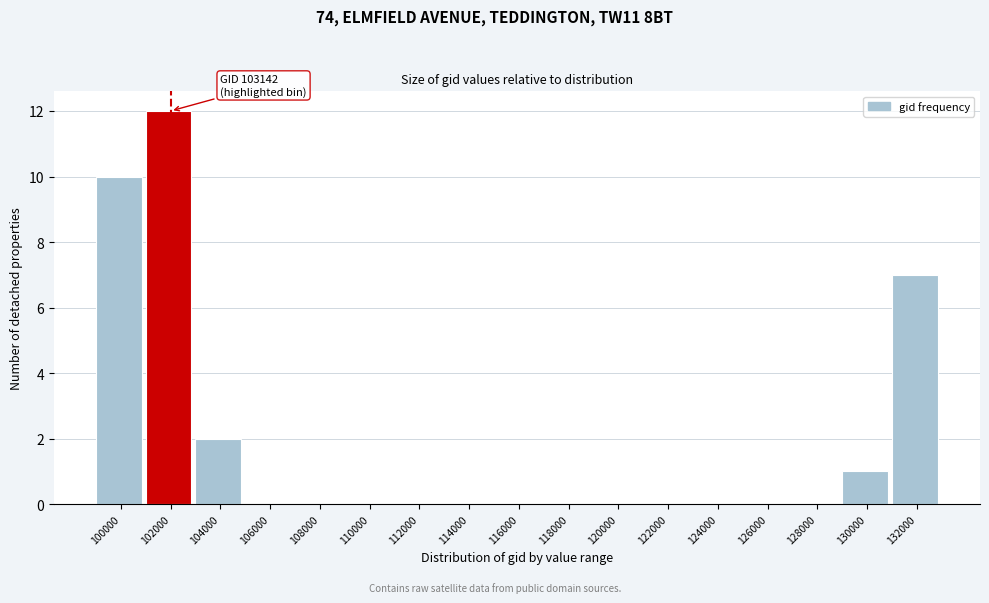

Reading left to right, list all the values displayed in this chart.

100000=10	102000=12	104000=2	106000=0	108000=0	110000=0	112000=0	114000=0	116000=0	118000=0	120000=0	122000=0	124000=0	126000=0	128000=0	130000=1	132000=7